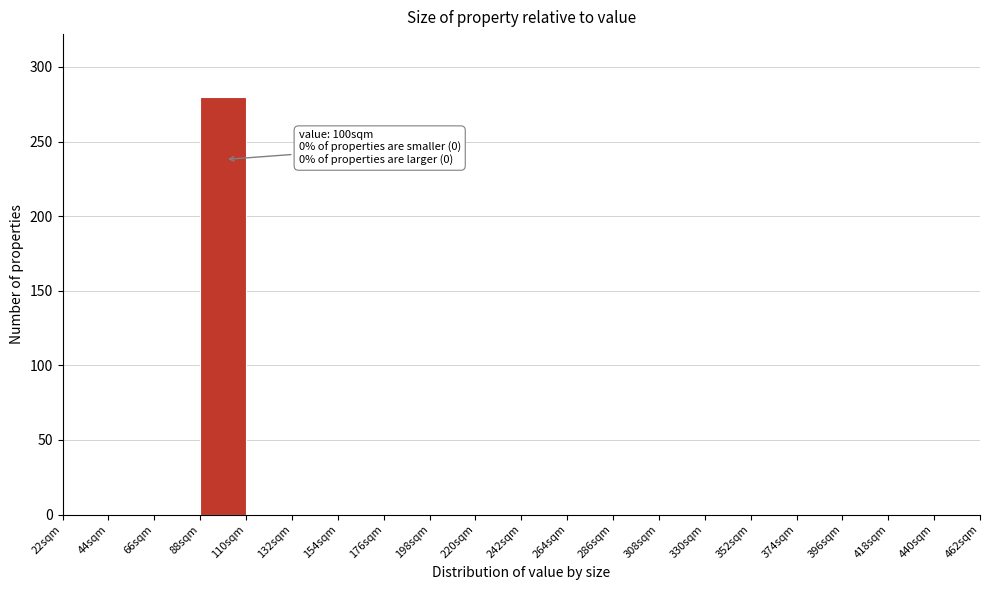

Over which range of the x-axis is the bar tallest?

88 to 110